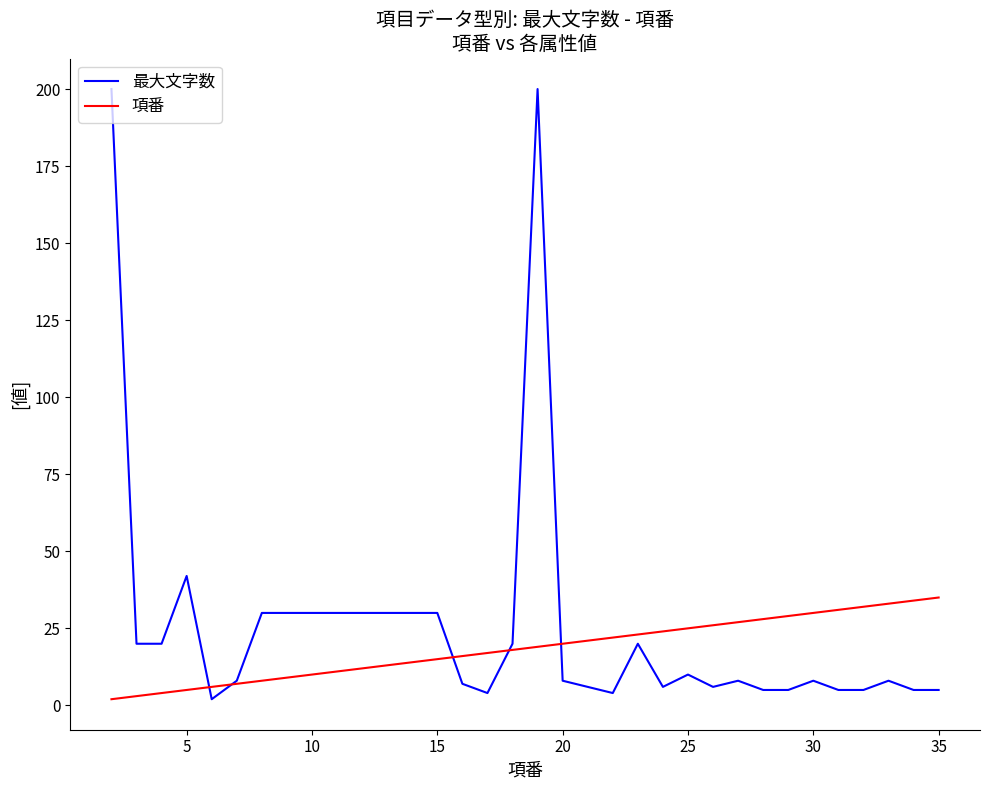

Which series has the largest range (max minus min)?

最大文字数